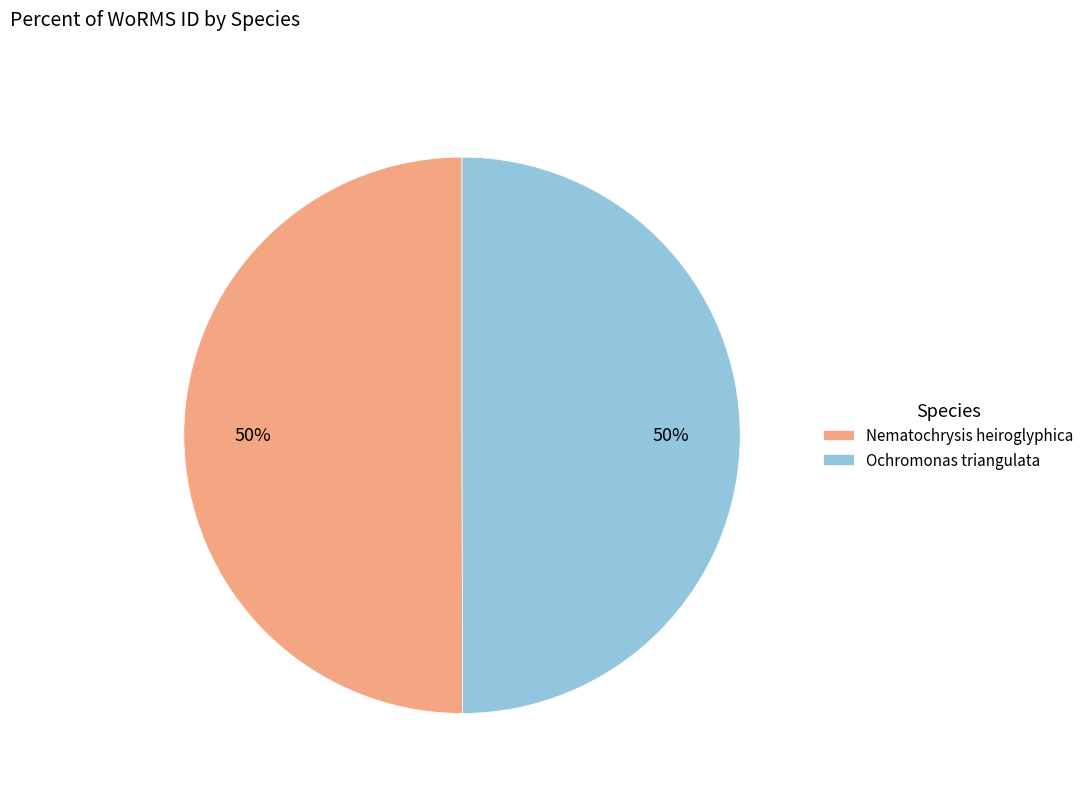

What percentage is the Ochromonas triangulata slice, to the nearest percent?

50%